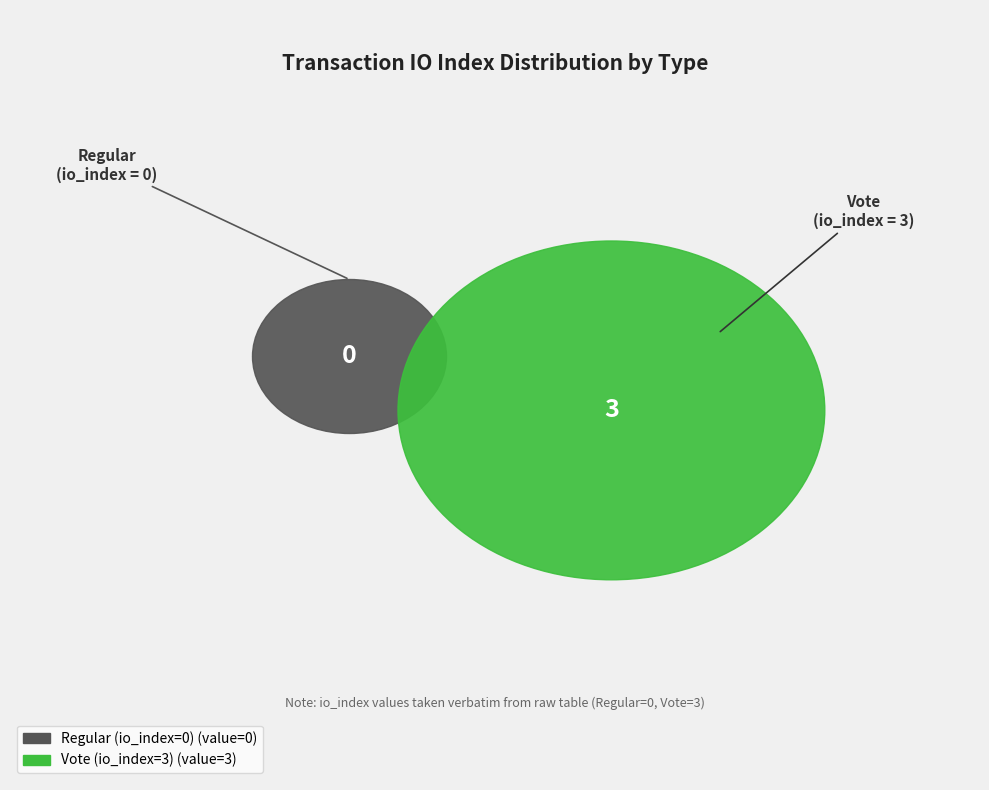

How many slices are in this pie chart?

2